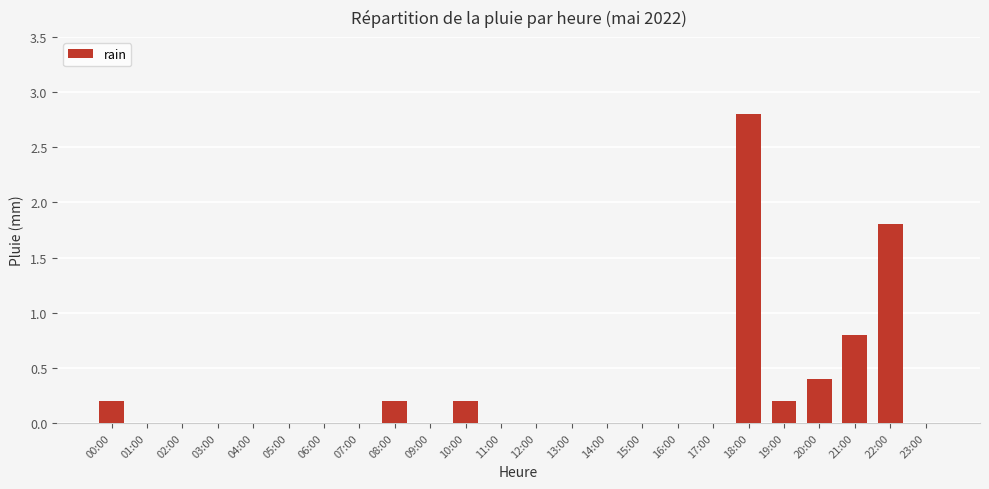

Which label corresponds to the largest value in the chart?

18:00